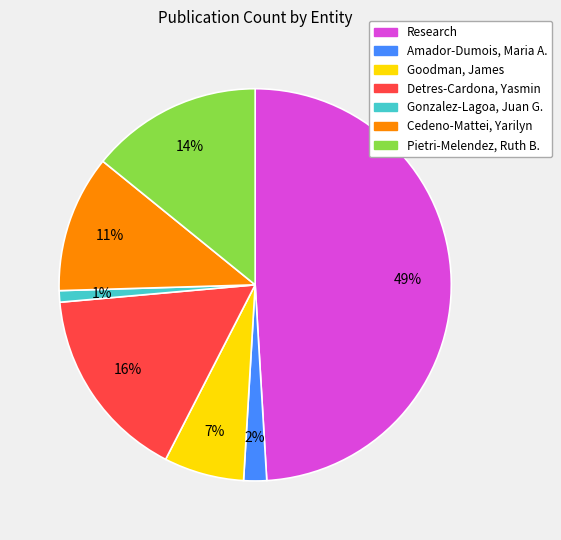

Count the number of slices in the pie.

7